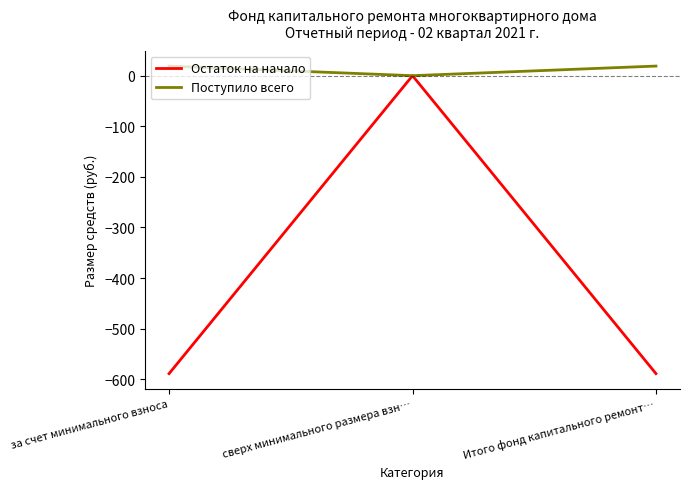

What is the total value across all series at за счет минимального взноса?

-570